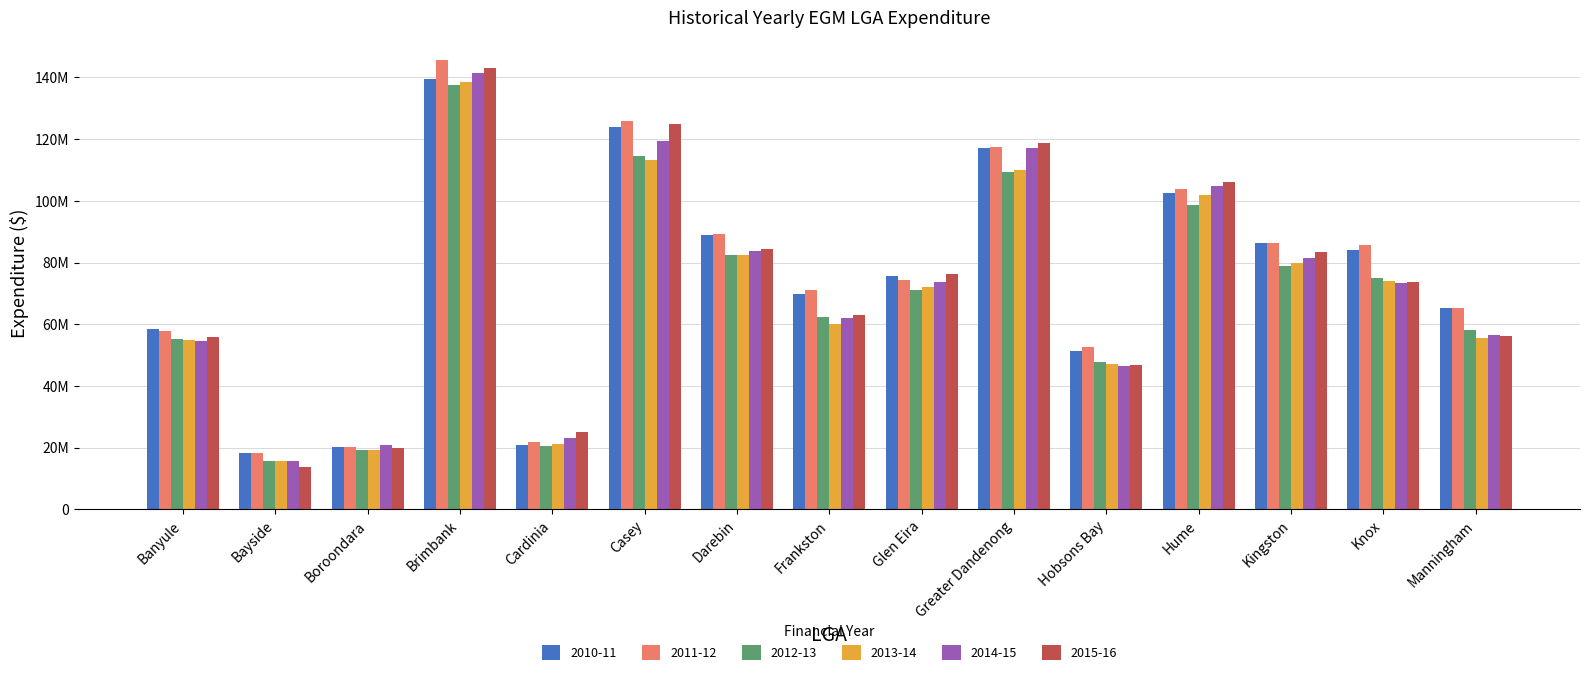

What is the label of the 14th bar from the left?

Knox